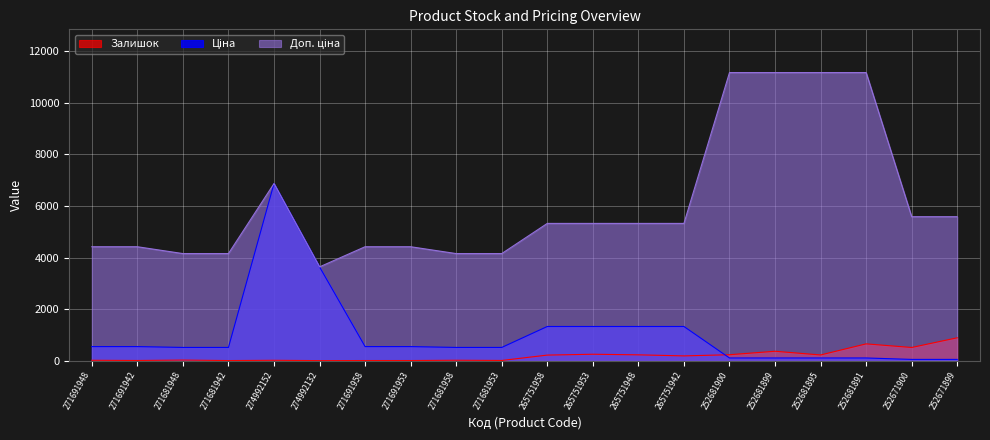

Between 265751958 and 252671899, which series saw the biggest shift?

Ціна